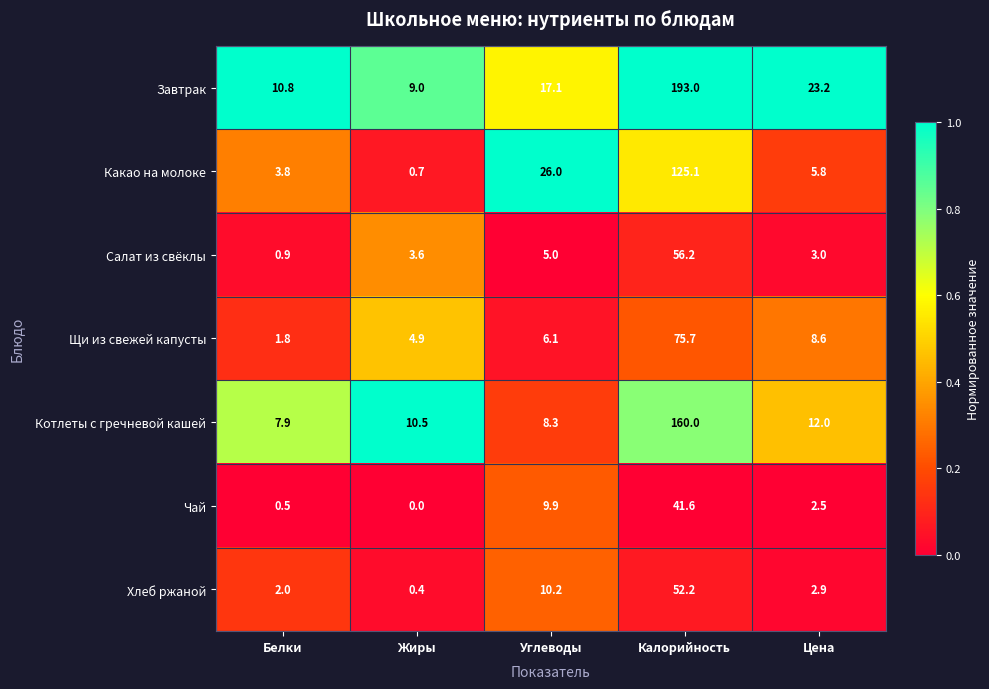

Rank the categories by Завтрак value from highest to lowest.

Калорийность, Цена, Углеводы, Белки, Жиры